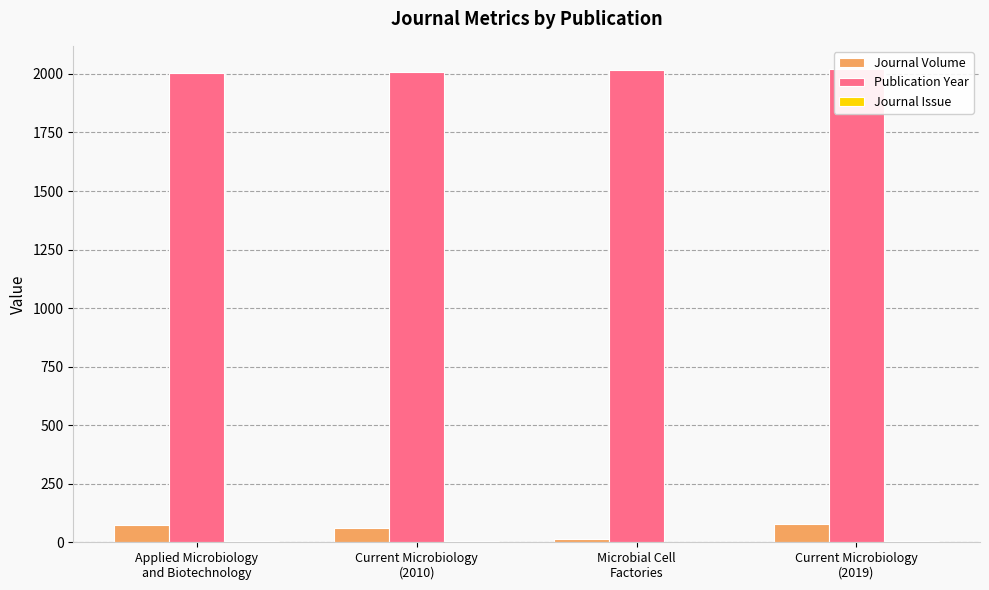

Count the Journal Issue values in the range 4 to 6.

3